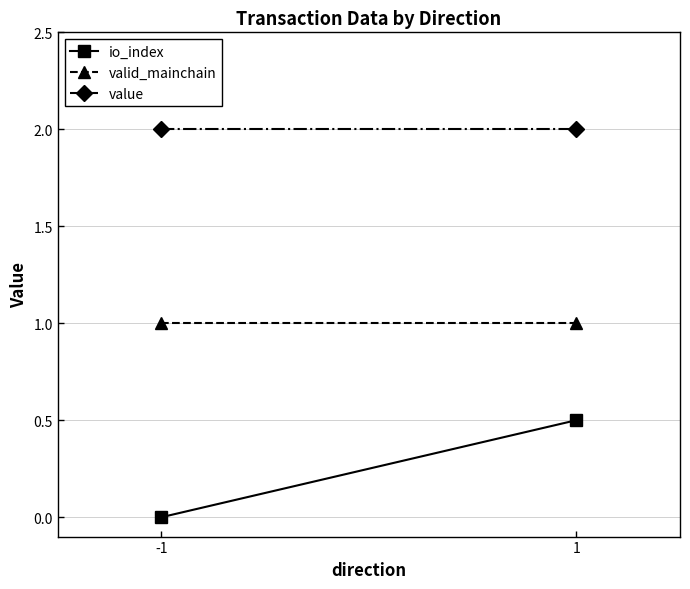

The value series shows 0.7 at 1. True or false?

False